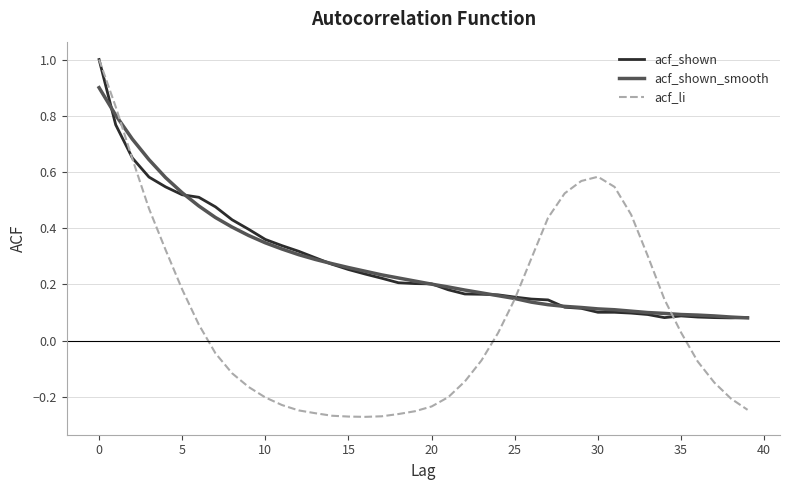

How many lines are shown in the chart?

3